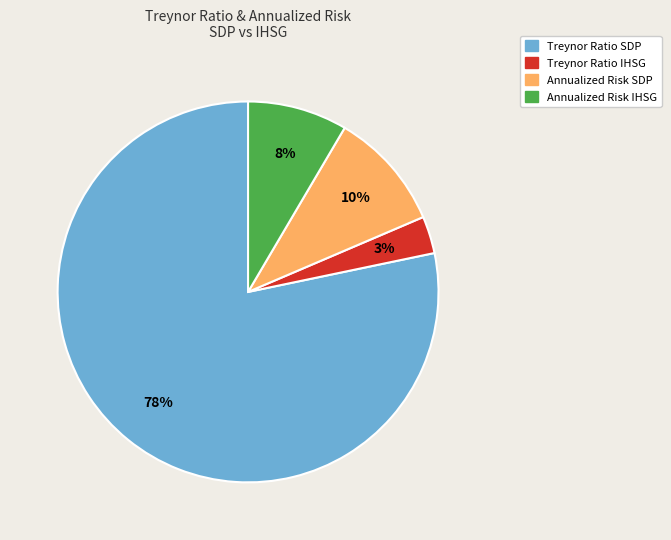

Is Annualized Risk IHSG the majority of the pie?

No